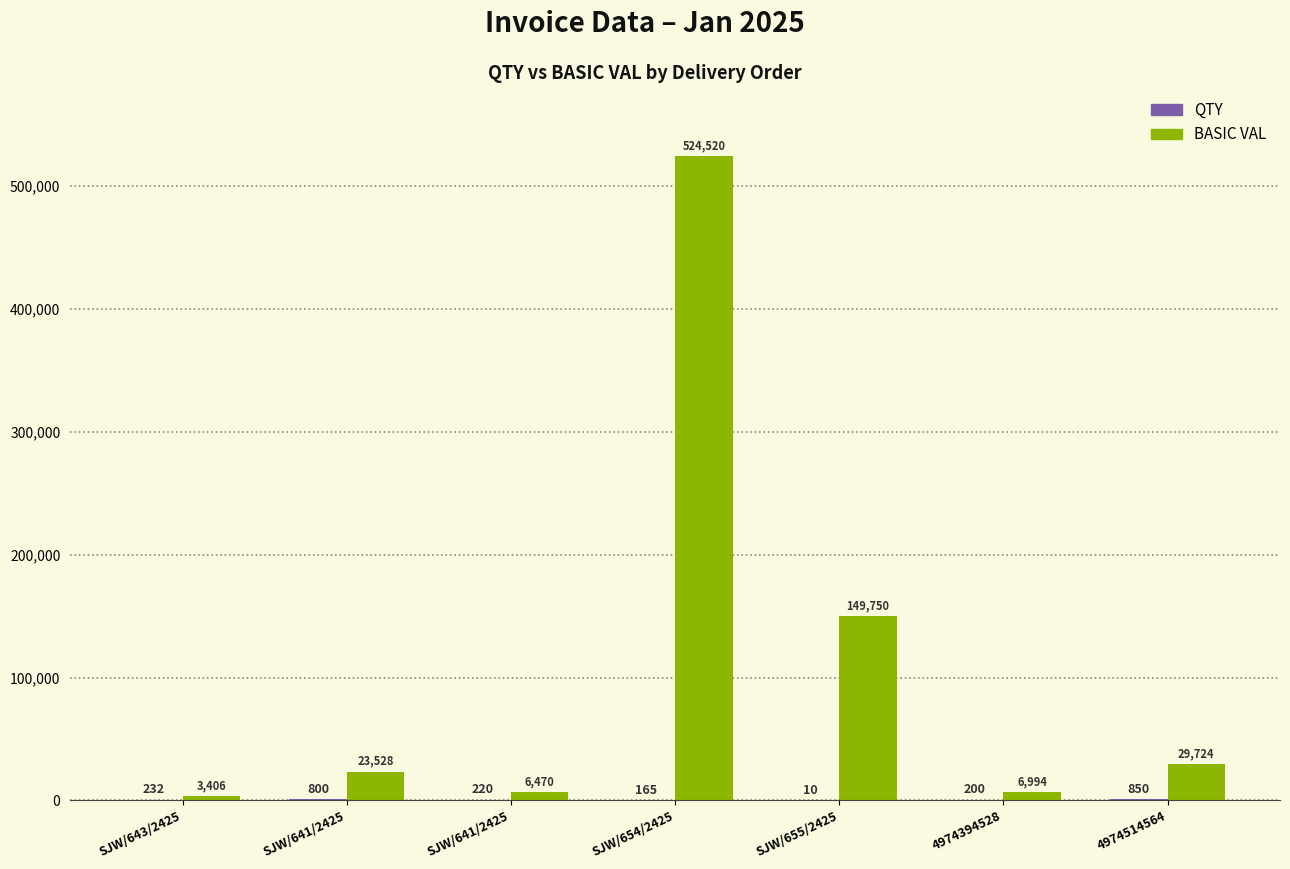

Where is BASIC VAL nearest to the value 263962?

SJW/655/2425